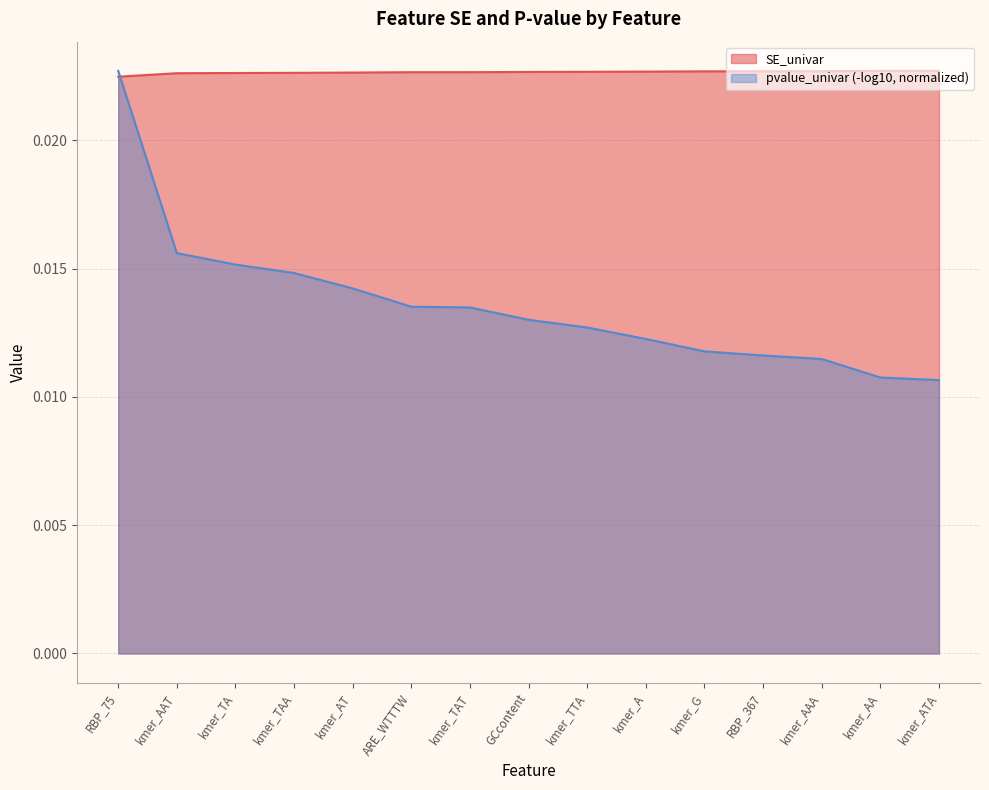

At which category is the sum across all series the highest?

RBP_75